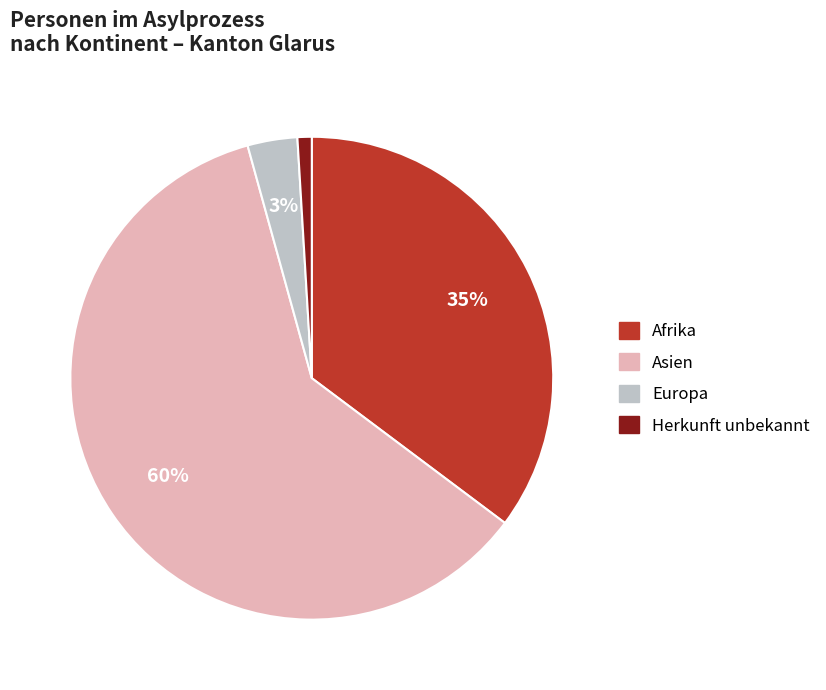

How many slices are in this pie chart?

4